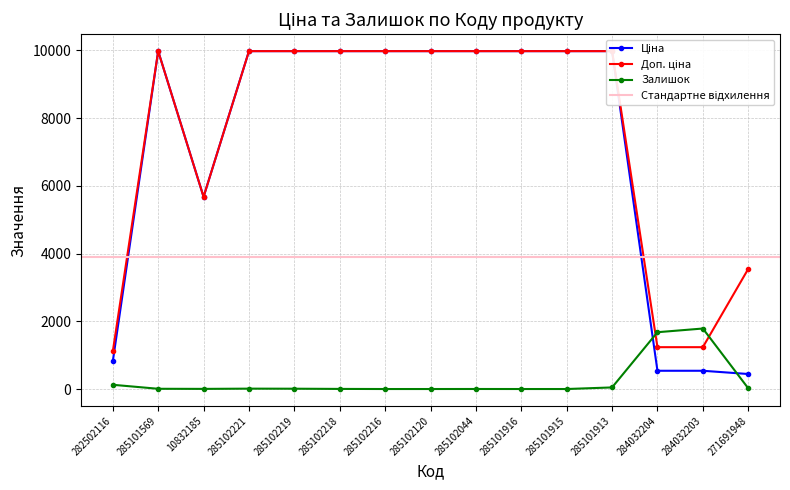

Which series changed the most between 285102216 and 285101915?

Ціна